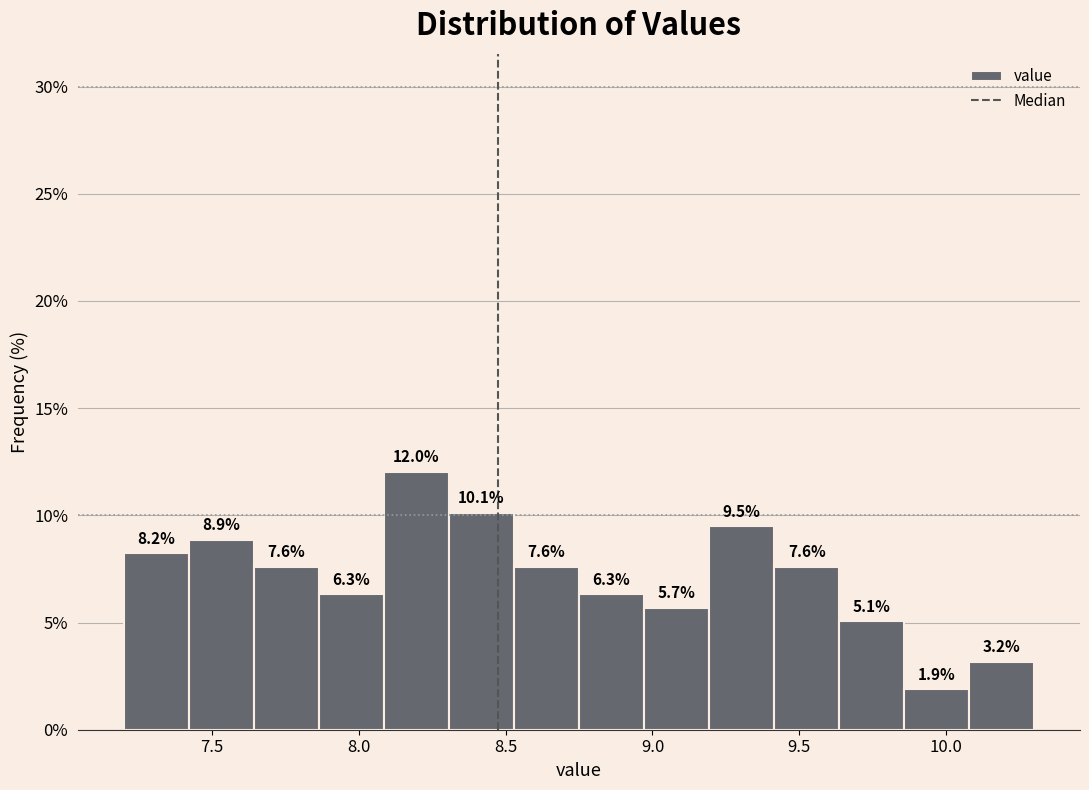

What is the height of the bar covering 8.95 to 9.20 on the x-axis? The bar edges are not printed on the chart, so give them approximately, as read against the axis.

5.7